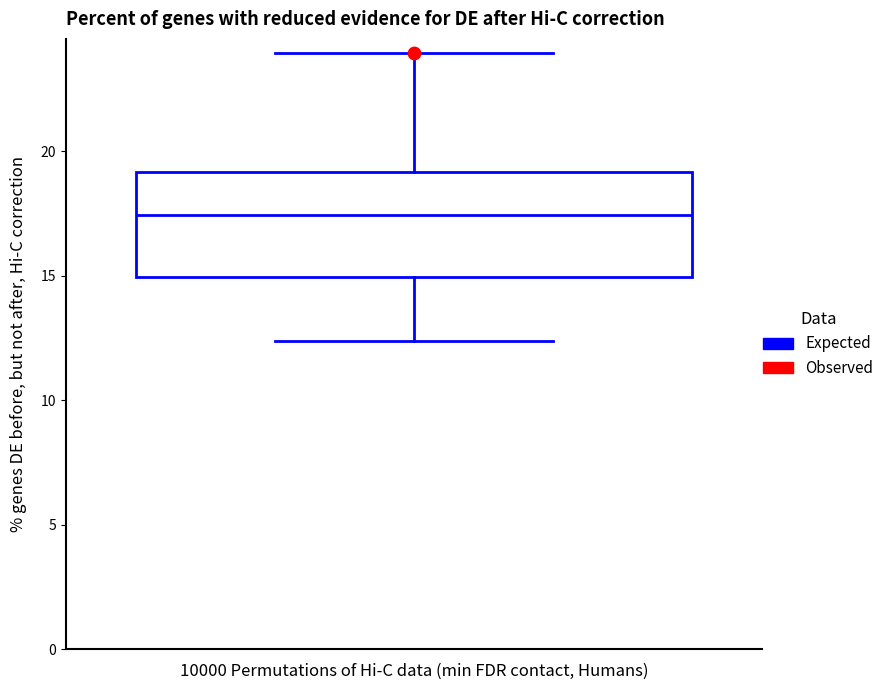

Where does the median line of the box sit on the y-axis? The values are not printed on the chart, so give them approximately, as read against the axis.

17.5